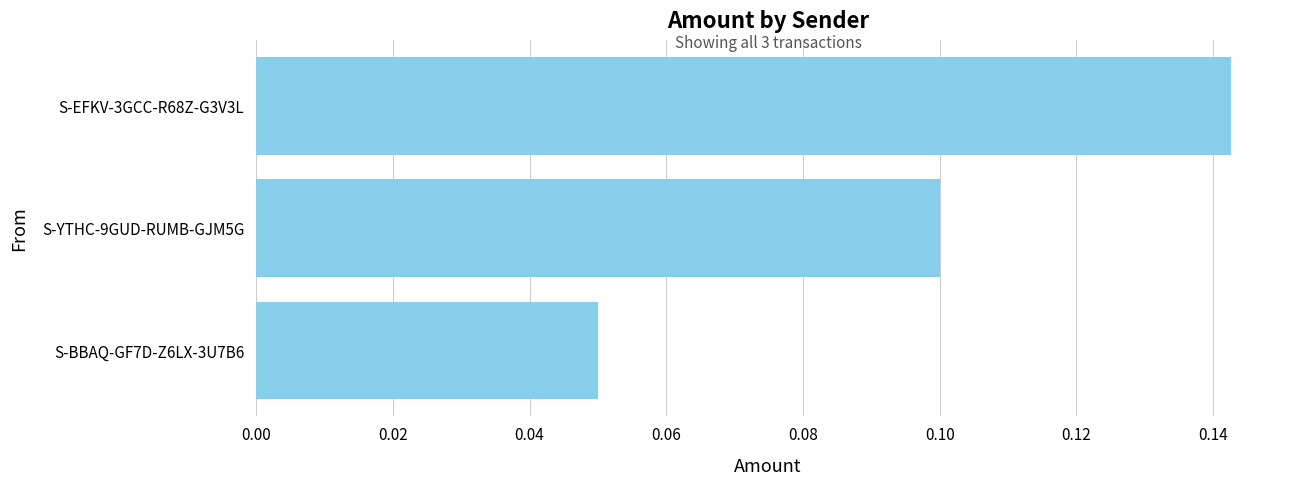

What is the sum of all values?

0.3